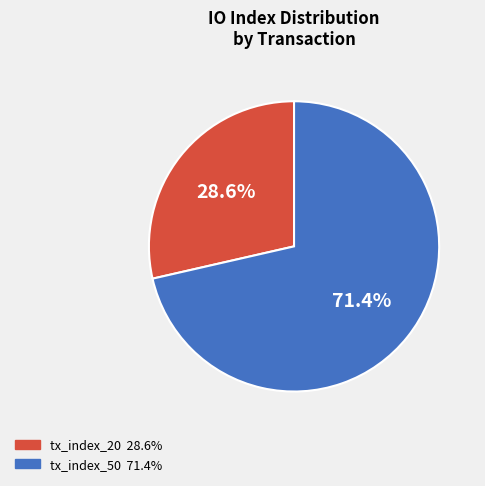

Rank the categories by value from lowest to highest.

tx_index_20, tx_index_50